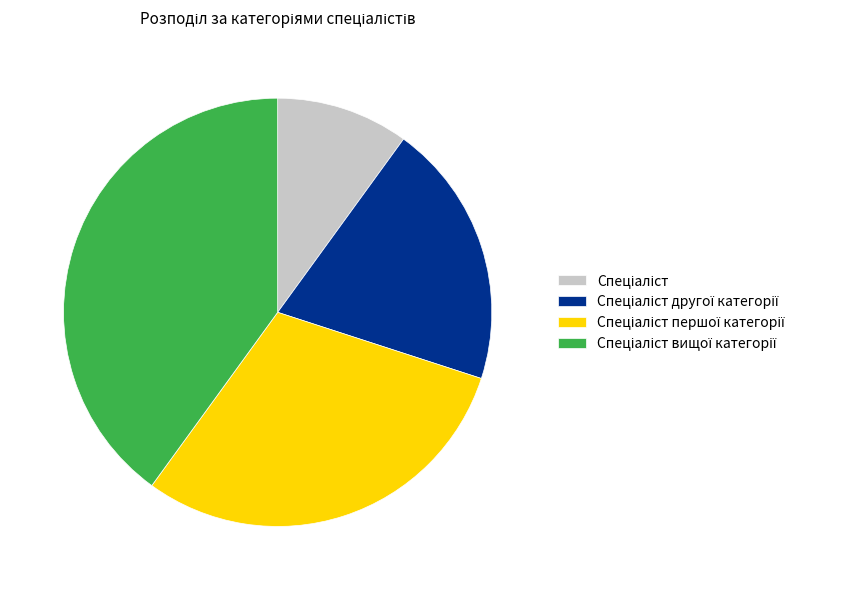

Is there a majority slice in this chart?

No